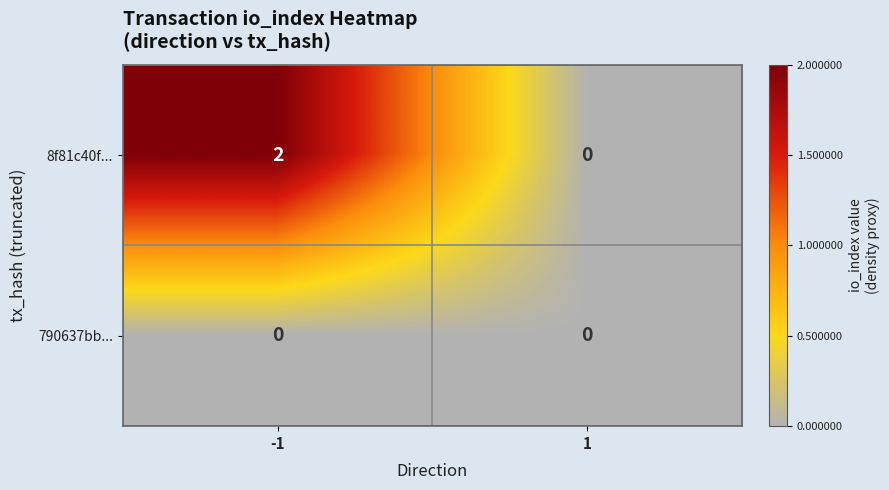

Which series has the largest range (max minus min)?

8f81c40f...